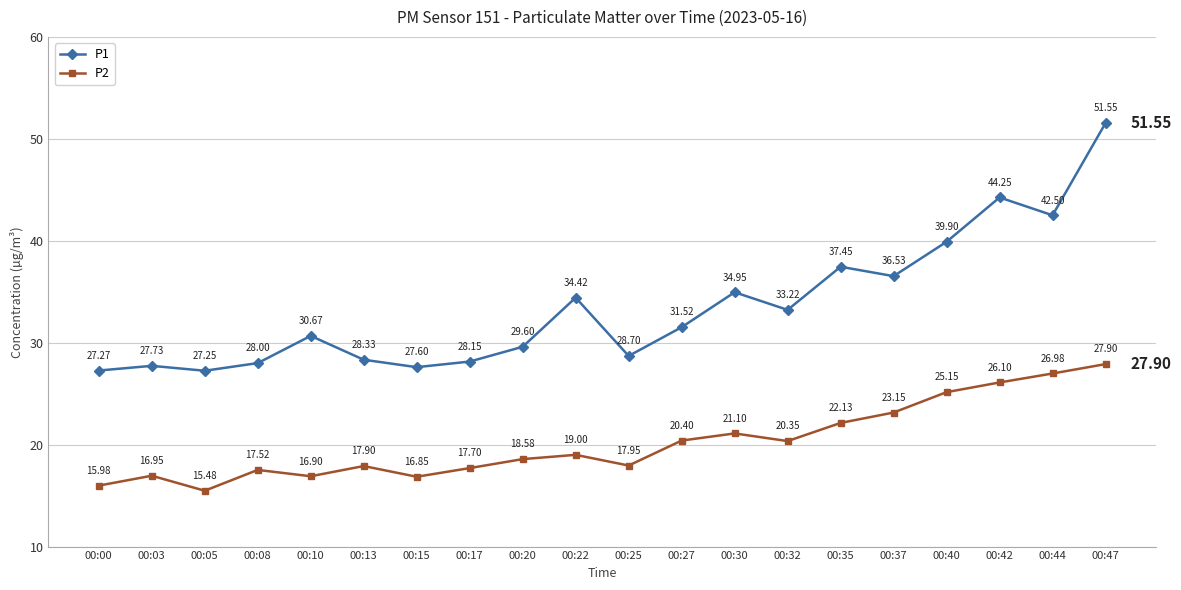

True or false: P2 and P1 cross at least once.

False